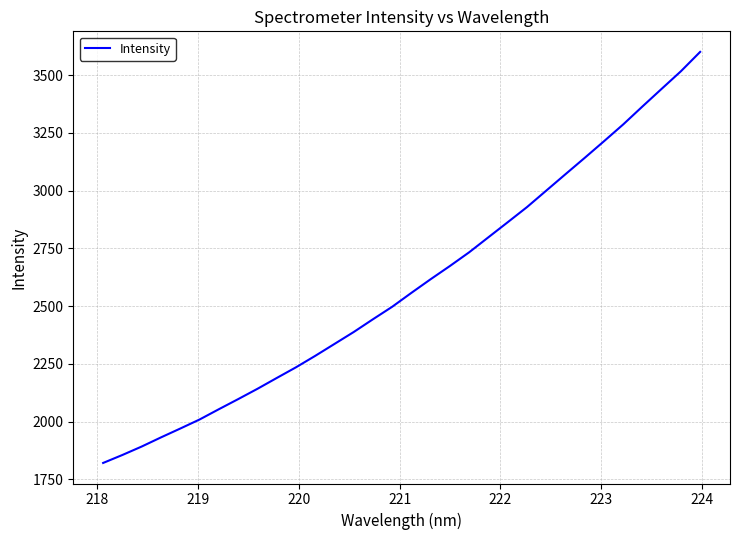

Does the chart display data point markers on the line(s)?

No